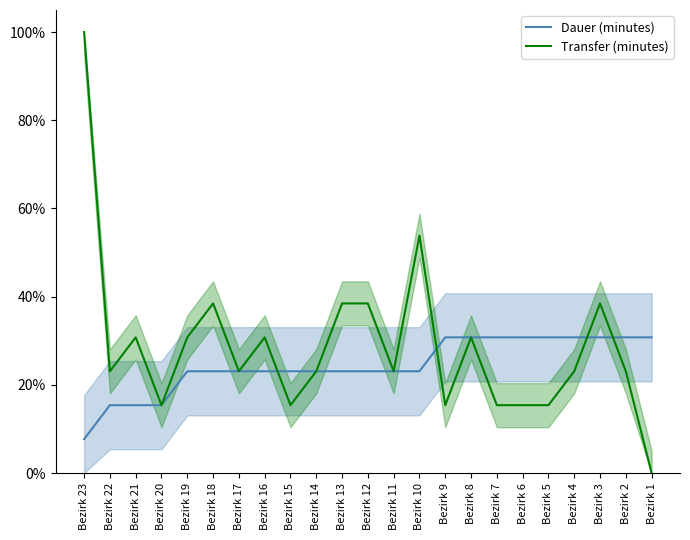

True or false: Transfer (minutes) has a value of 25.3 at Bezirk 18.

False